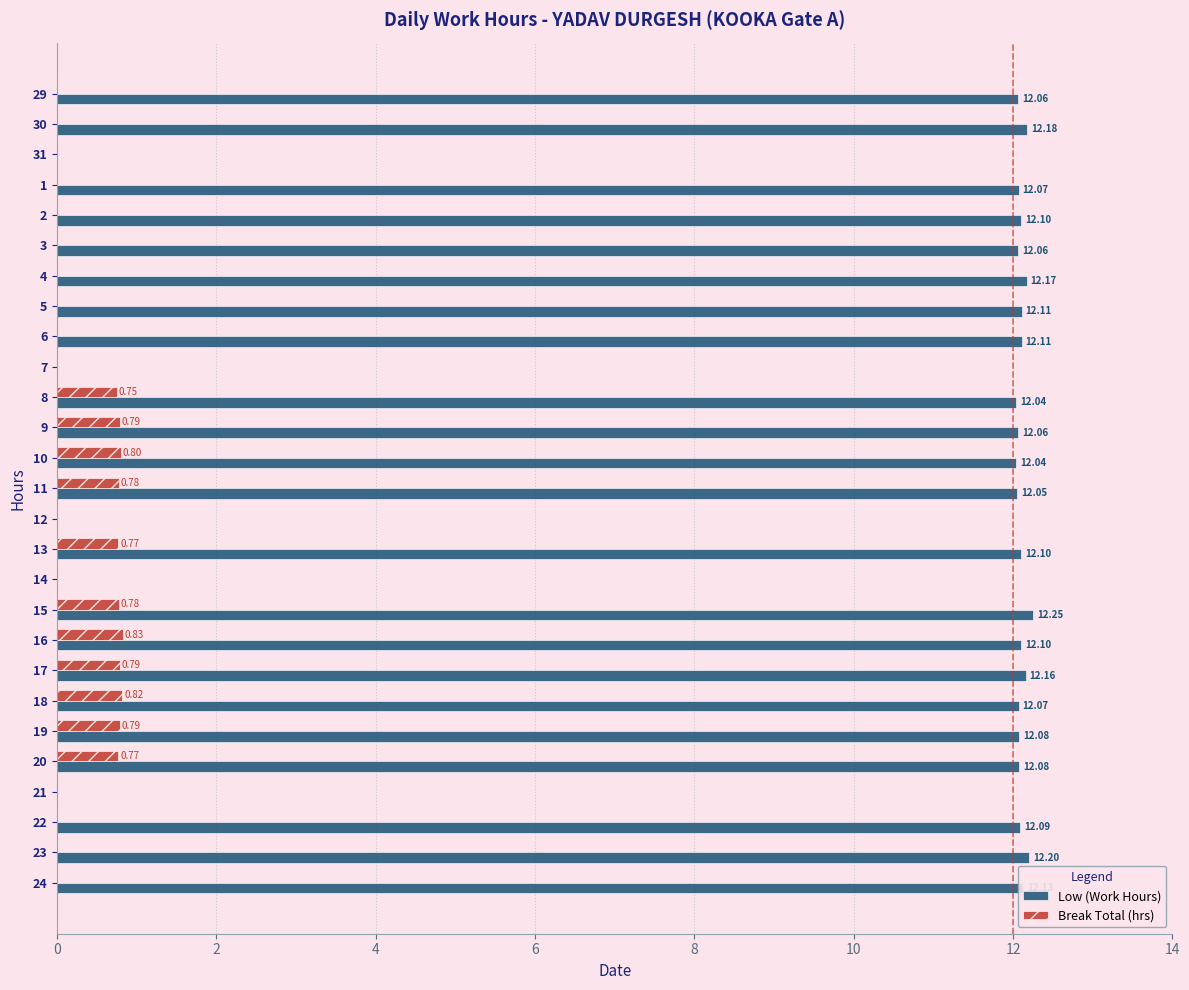

What are all the series names shown in the legend?

Low (Work Hours), Break Total (hrs)